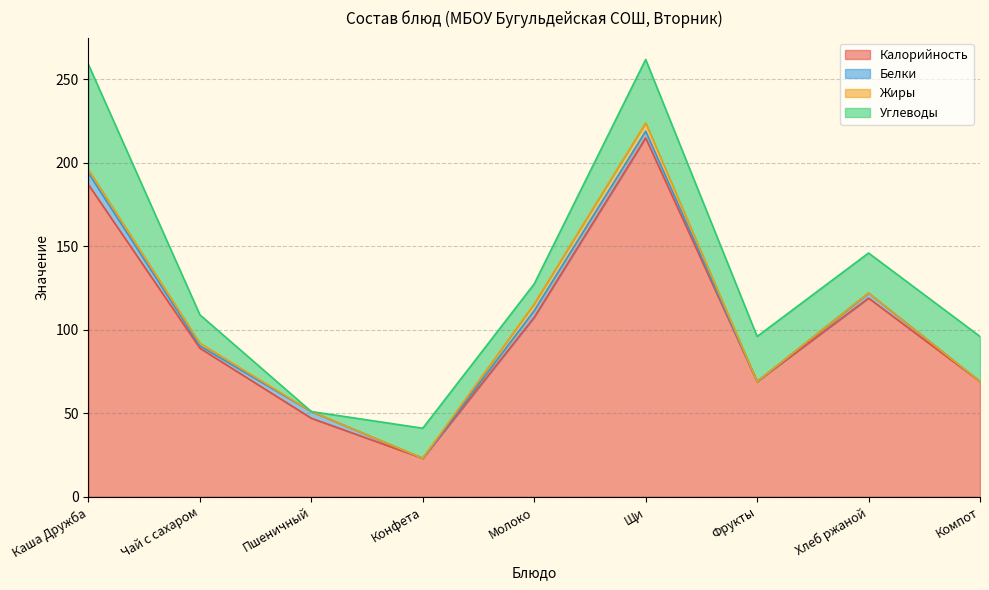

The Жиры series shows 5.0 at Щи. True or false?

True